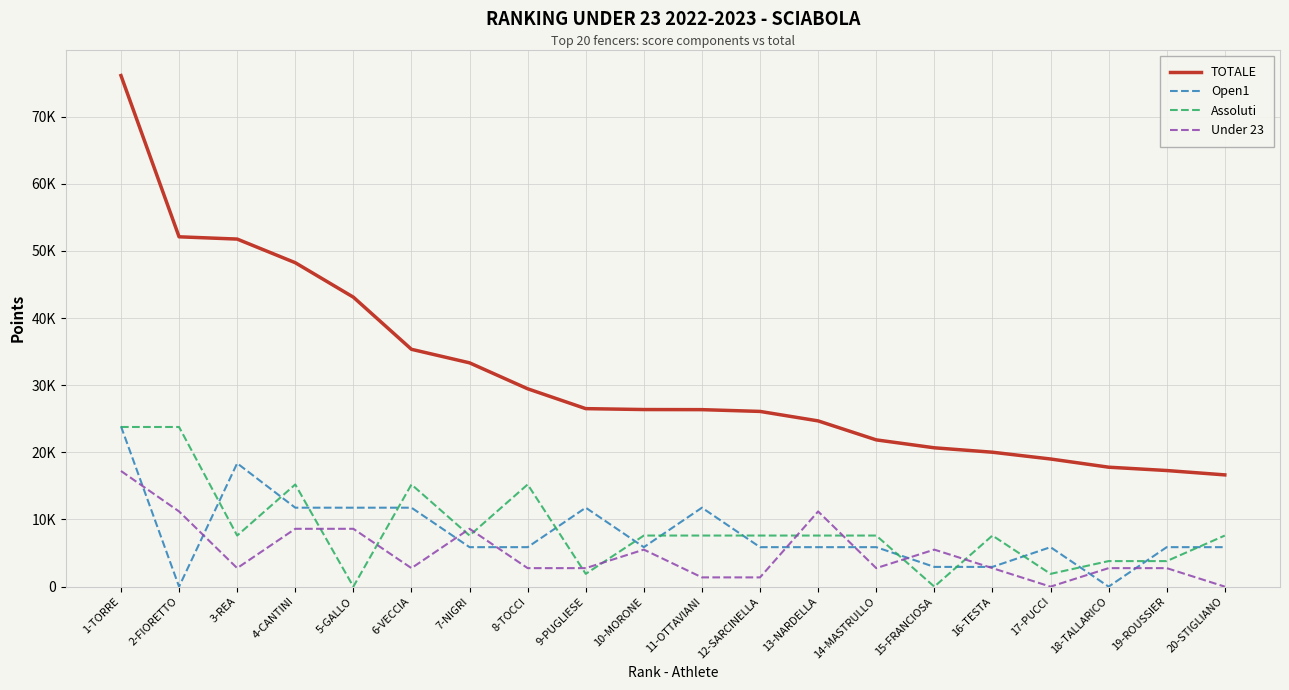

Which series has the widest spread of values?

TOTALE